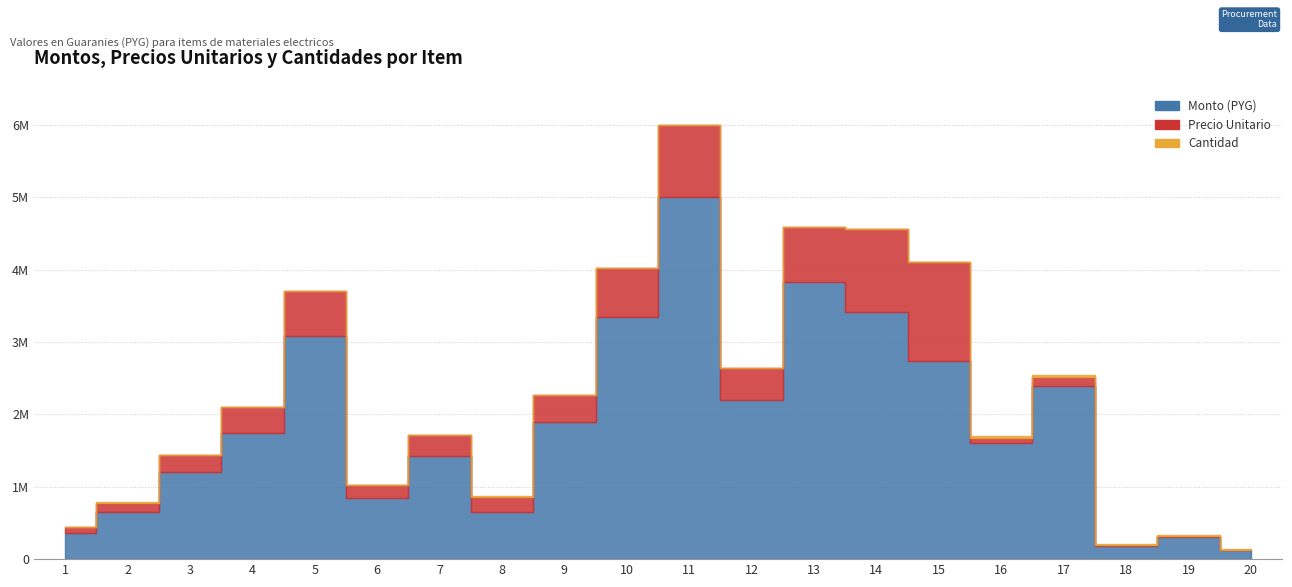

Which has a higher value, 3 or 15?

15